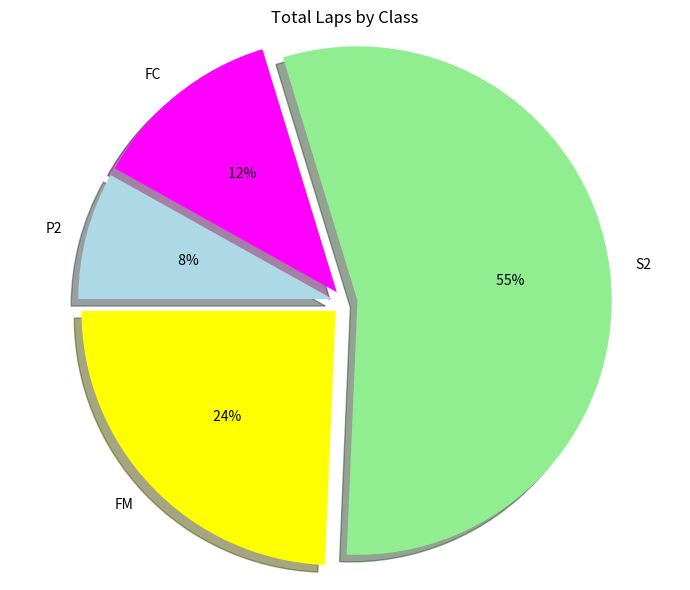

To the nearest percent, what percentage of the pie is FC?

12%